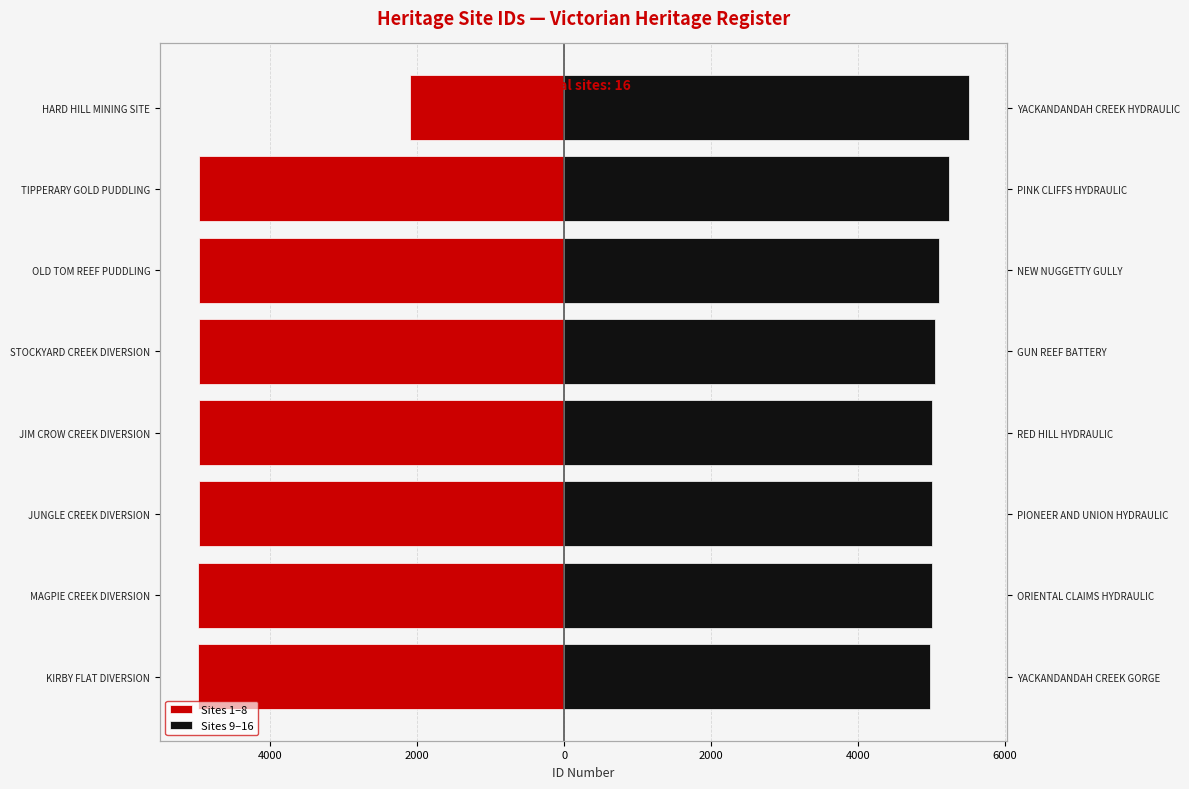

How many data points in Sites 9–16 are above 5049?

3